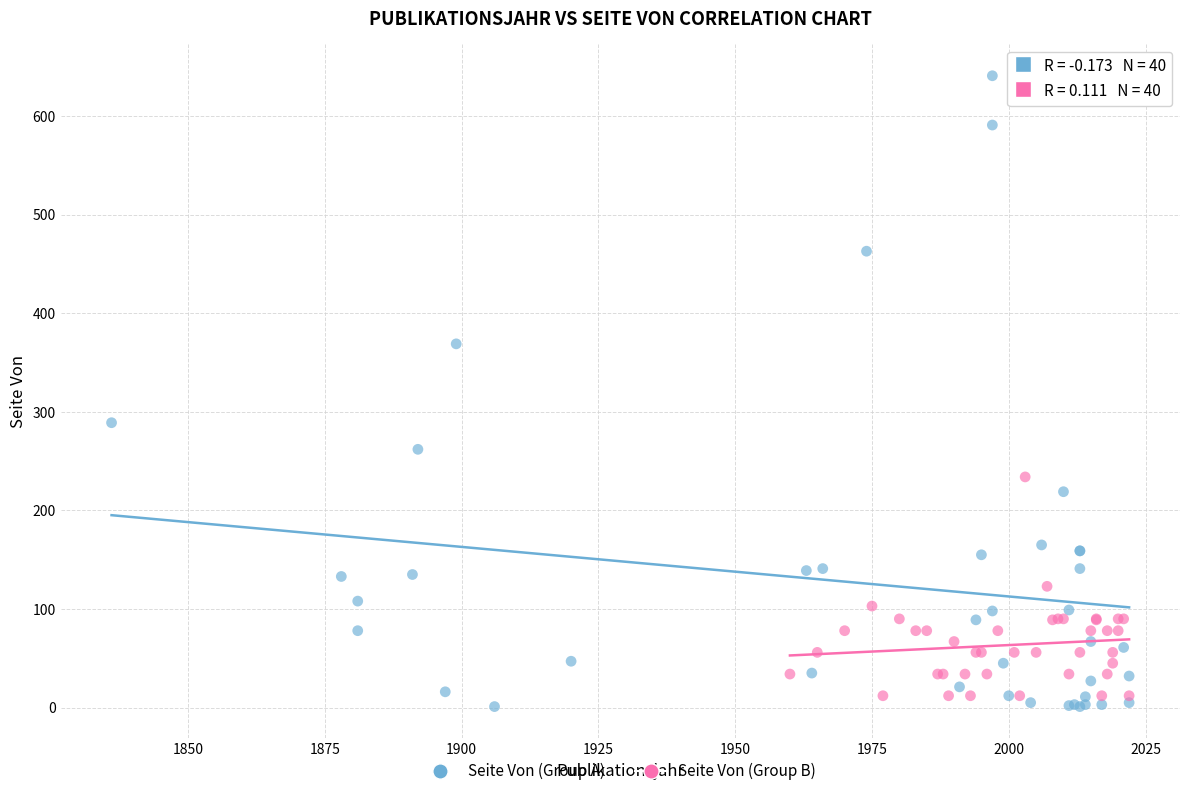

Which series has the largest Y range (max minus min)?

Seite Von (Group A)